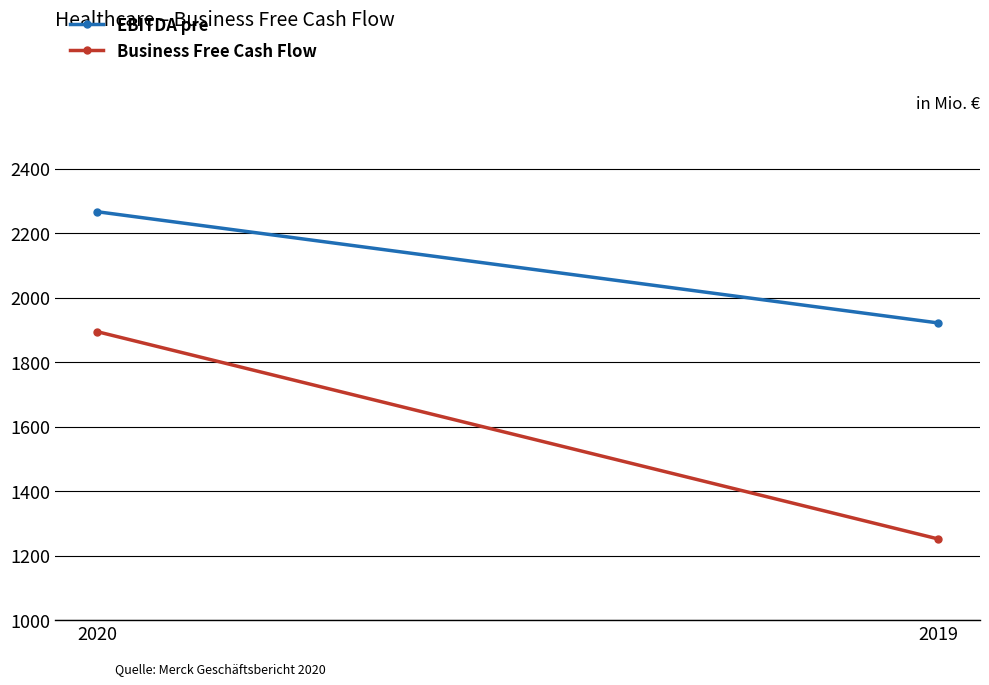

Is it true that EBITDA pre equals 827 at 2019?

False